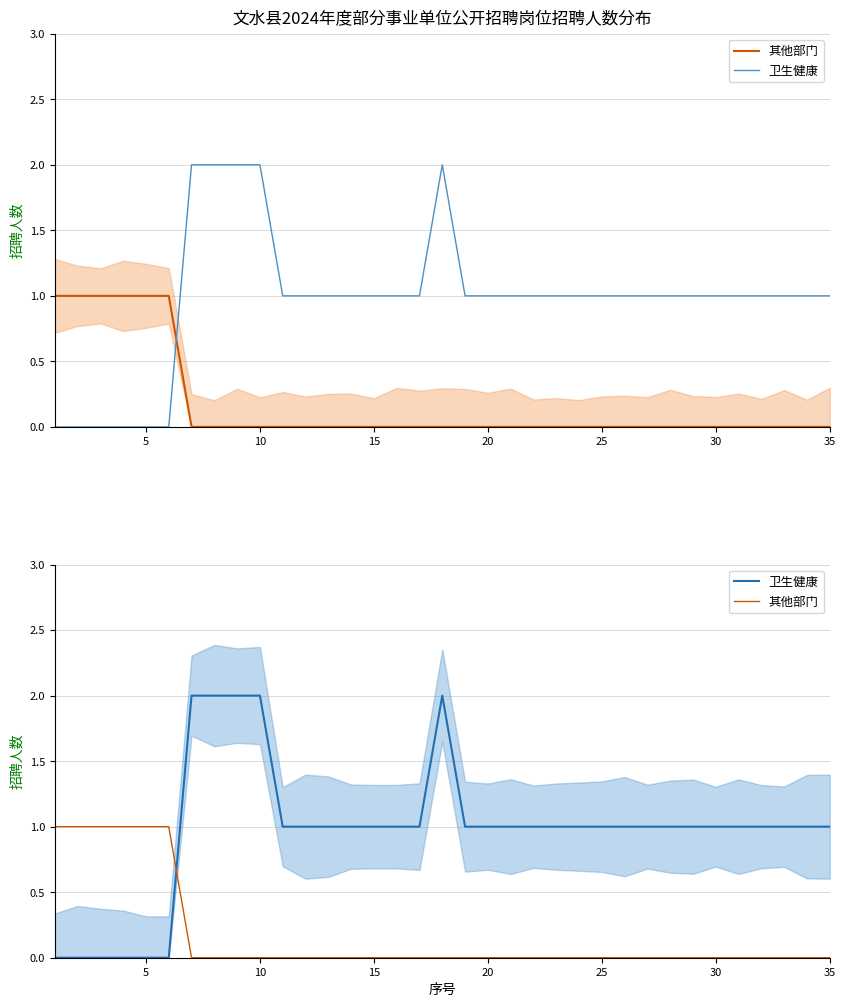

The 其他部门 series shows 0 at 20. True or false?

False